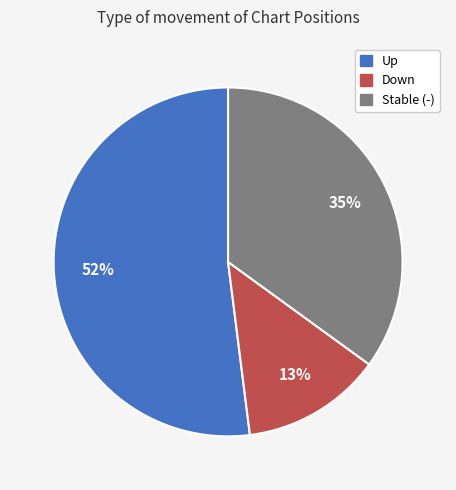

Is there any slice that represents more than half of the pie?

Yes